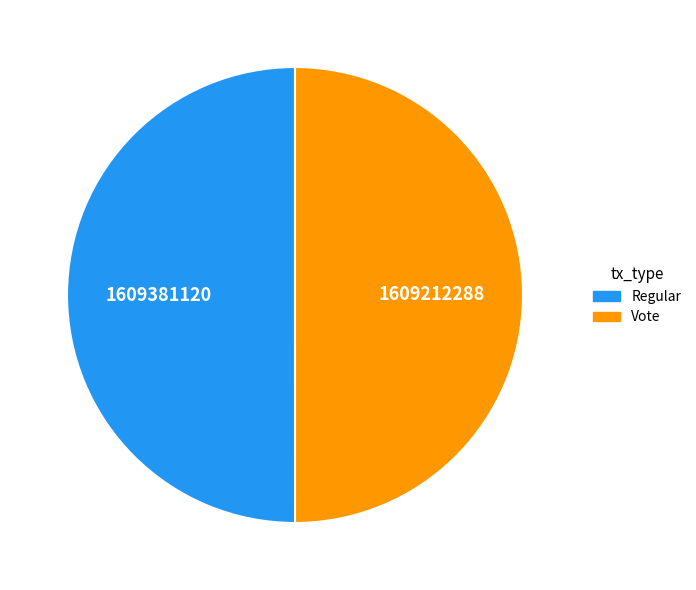

Approximately how many times larger is the value at Regular compared to Vote?

1.0